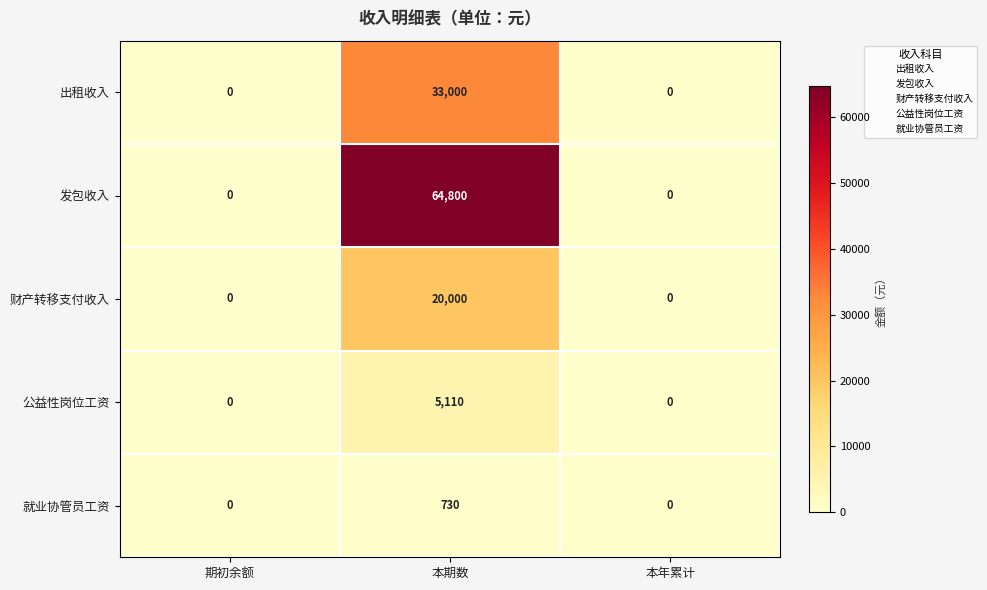

What is the maximum value shown in the chart?

64800